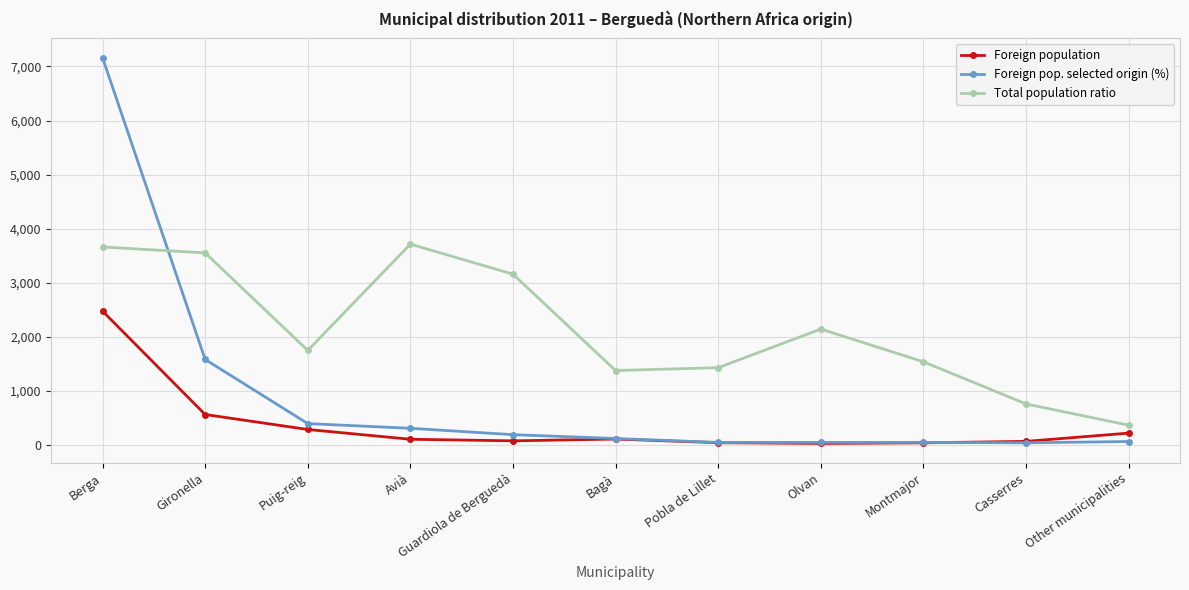

Is it true that Total population ratio equals 916 at Olvan?

False